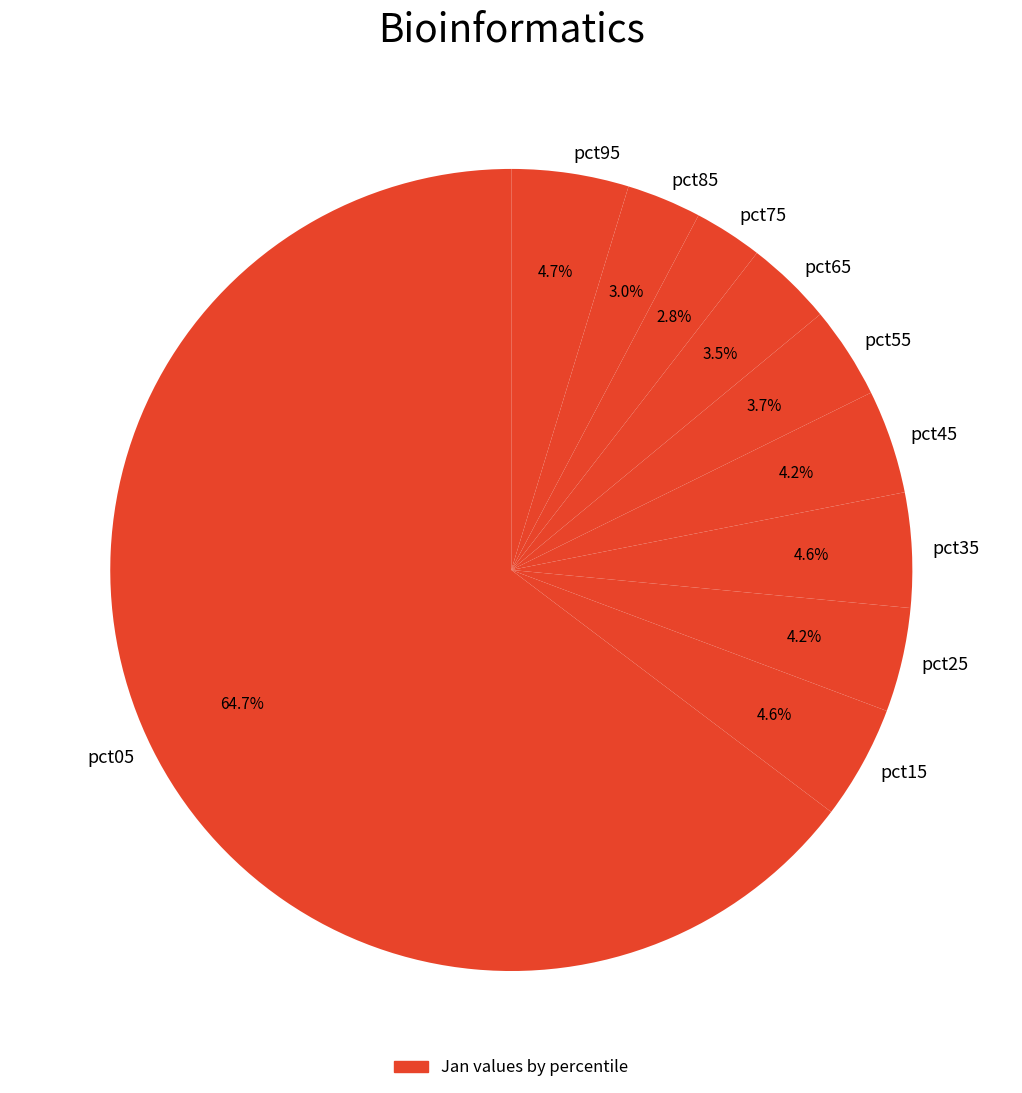

What is the total percentage of pct85 and pct05?

67.7%